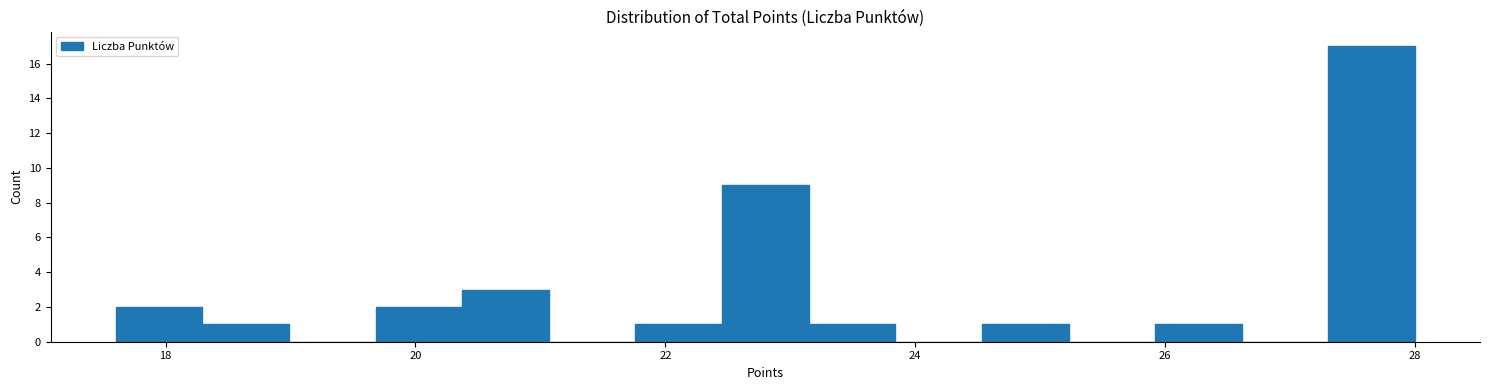

Around what value on the x-axis is the tallest bar? Give the approximate position of its centre, as read against the axis.

27.6